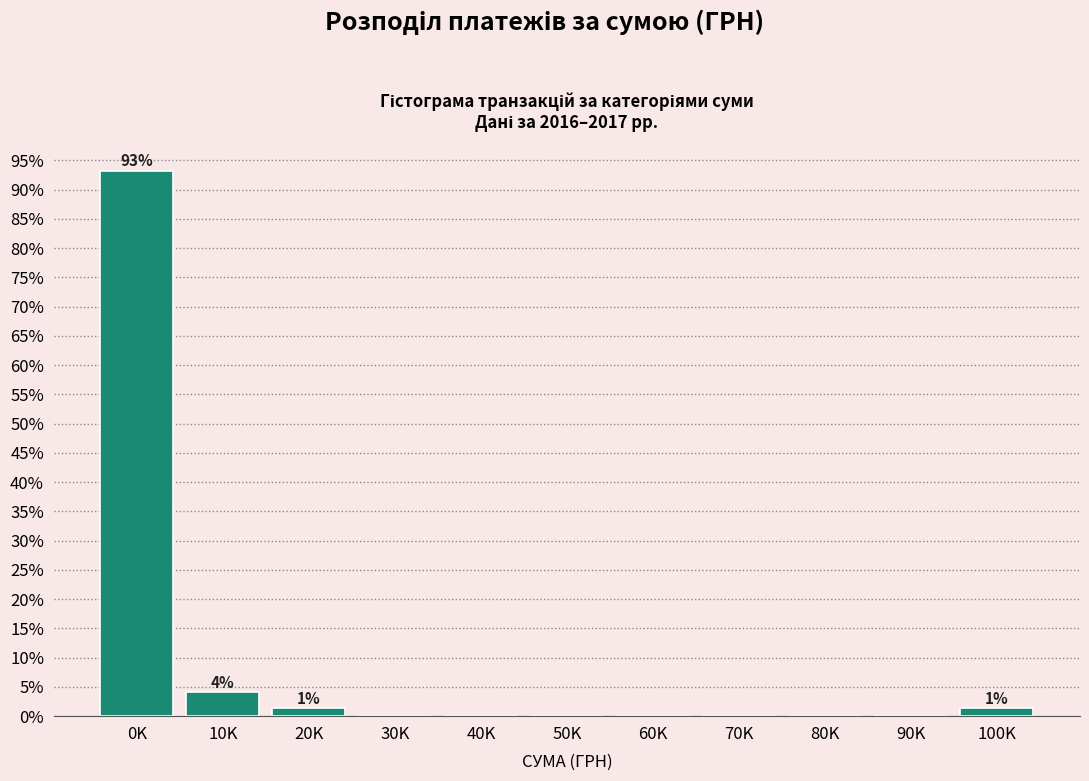

Reading right to left, transcribe all the data shown in this chart.

100K=1.4	90K=0.0	80K=0.0	70K=0.0	60K=0.0	50K=0.0	40K=0.0	30K=0.0	20K=1.4	10K=4.1	0K=93.2